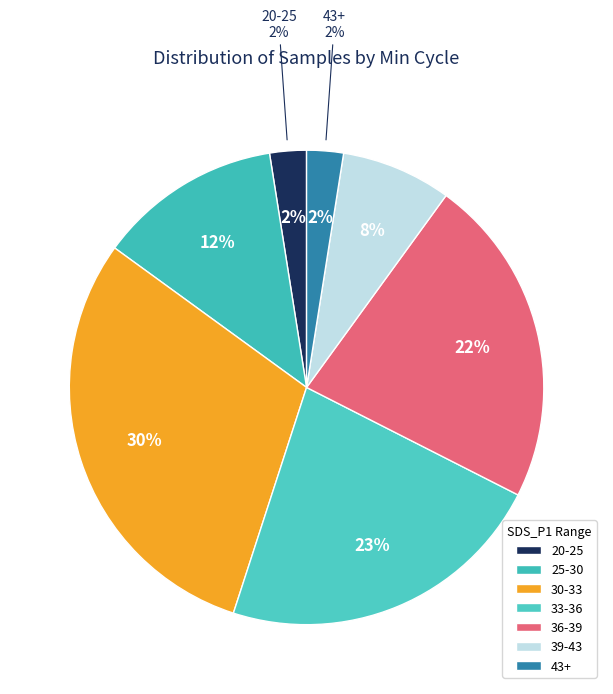

True or false: 39 accounts for 1% of the total.

False